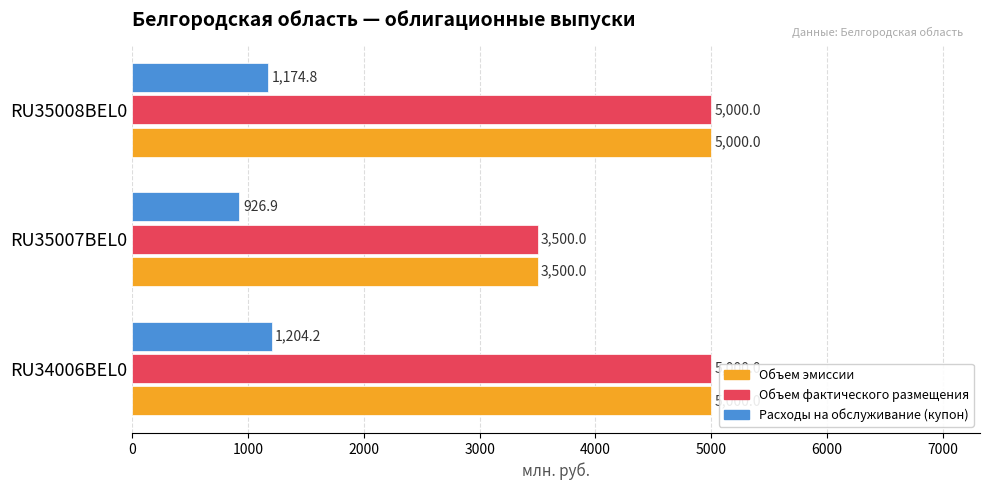

Read the Объем эмиссии value at RU34006BEL0.

5000.0